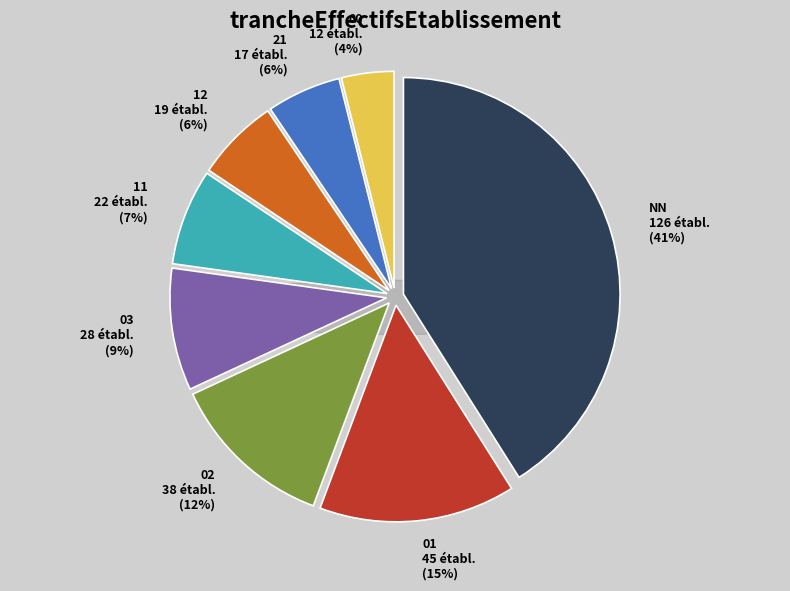

To the nearest percent, what is the combined percentage of 21 and 01?

20%